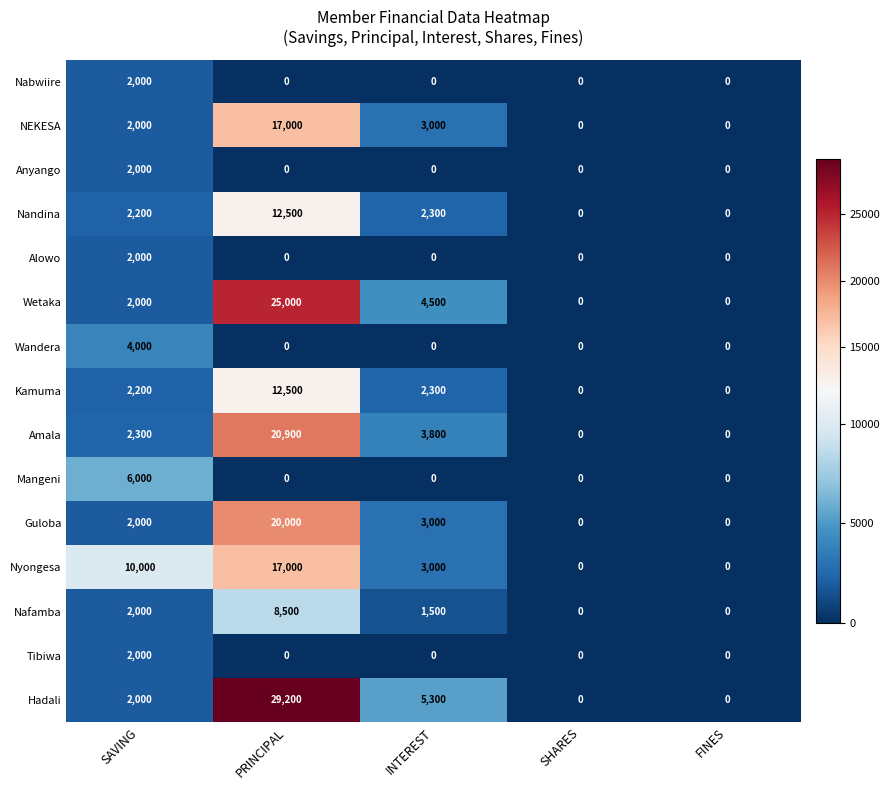

What is the maximum value for Tibiwa?

2000